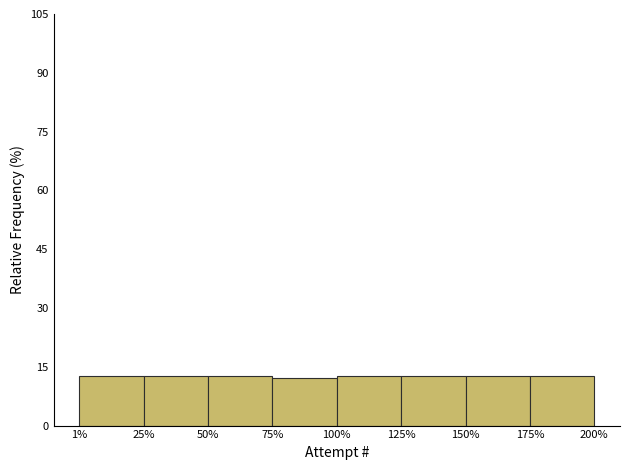

What is the average value?

12.5